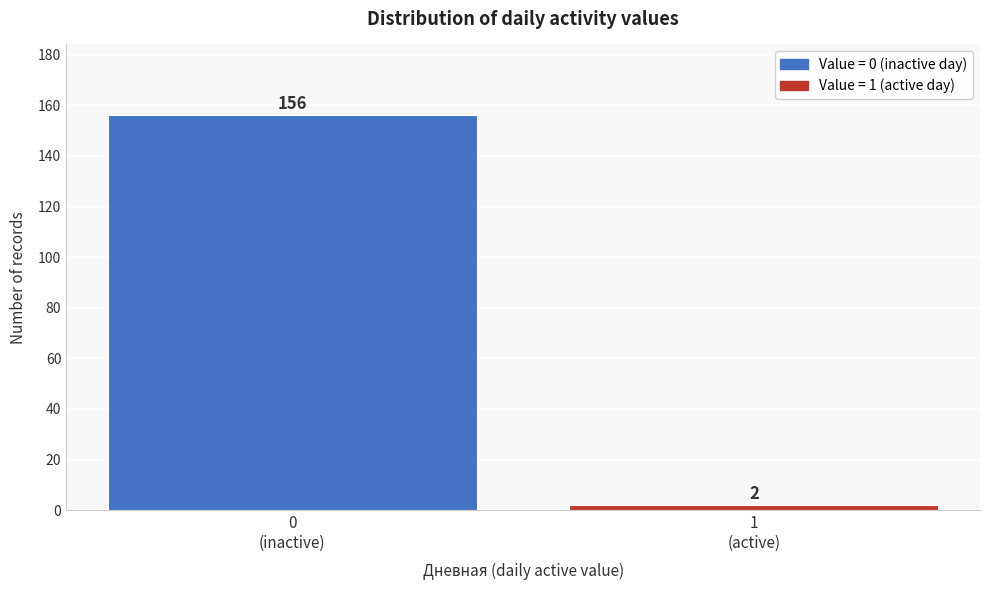

Reading right to left, extract all data points from this chart.

2	156